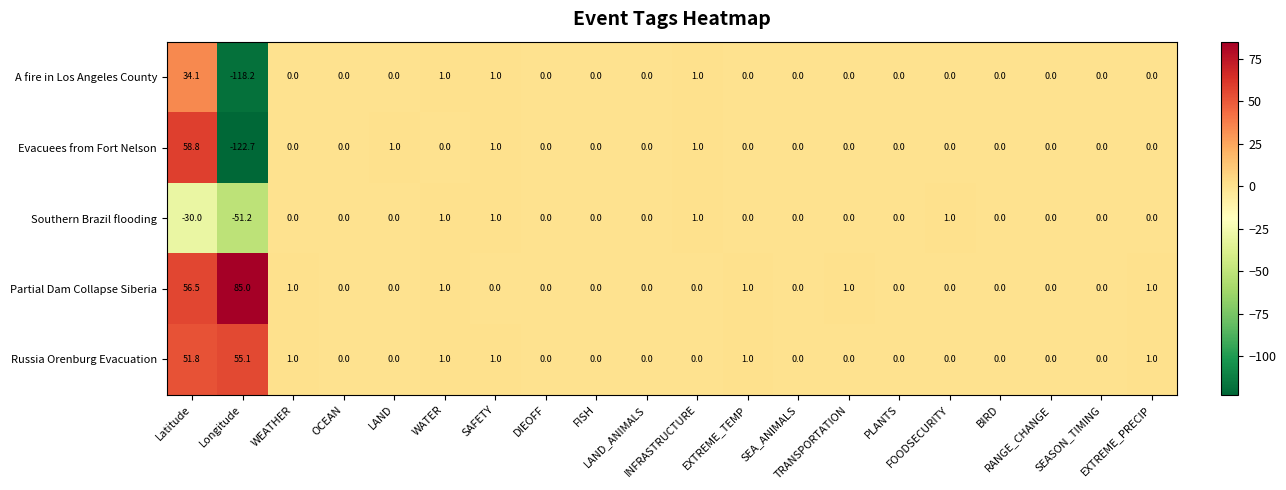

What is the maximum value for Russia Orenburg Evacuation?

55.1